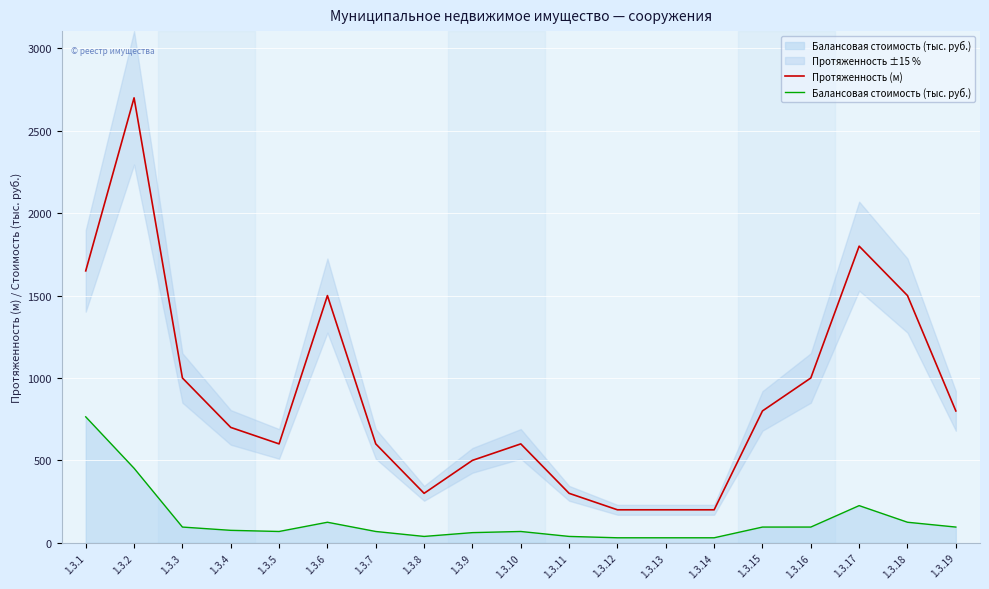

Where is the first local minimum for Протяженность (м)?

1.3.5